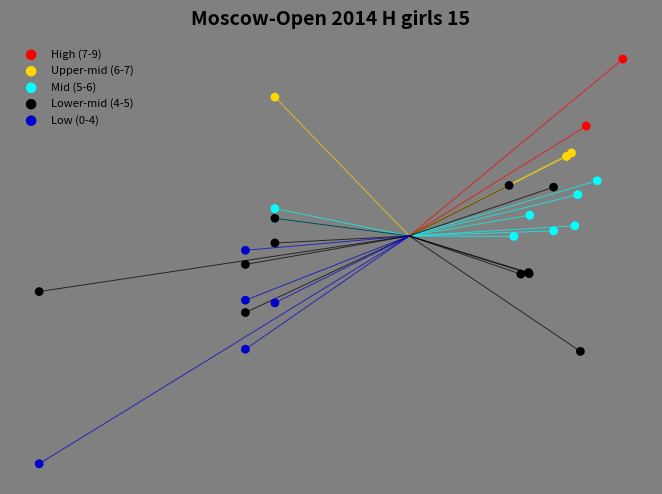

What are all the series names shown in the legend?

High (7-9), Upper-mid (6-7), Mid (5-6), Lower-mid (4-5), Low (0-4)